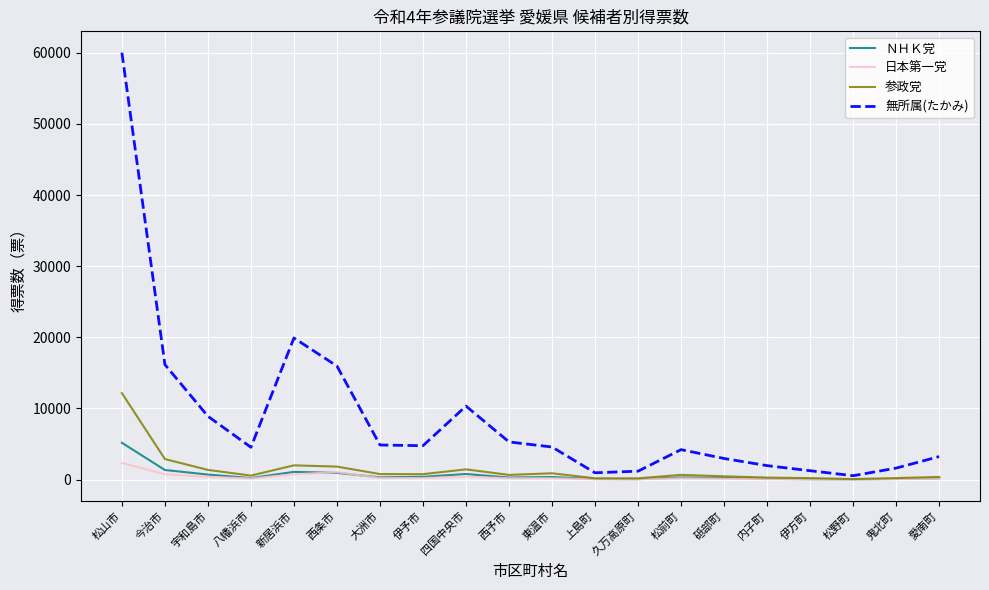

What position from the left is 西条市?

6